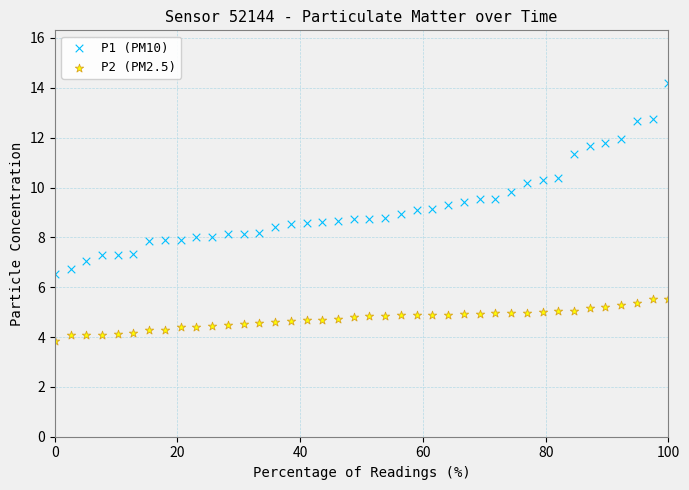

Across all data points, what is the range of X values (max minus min)?

100.0